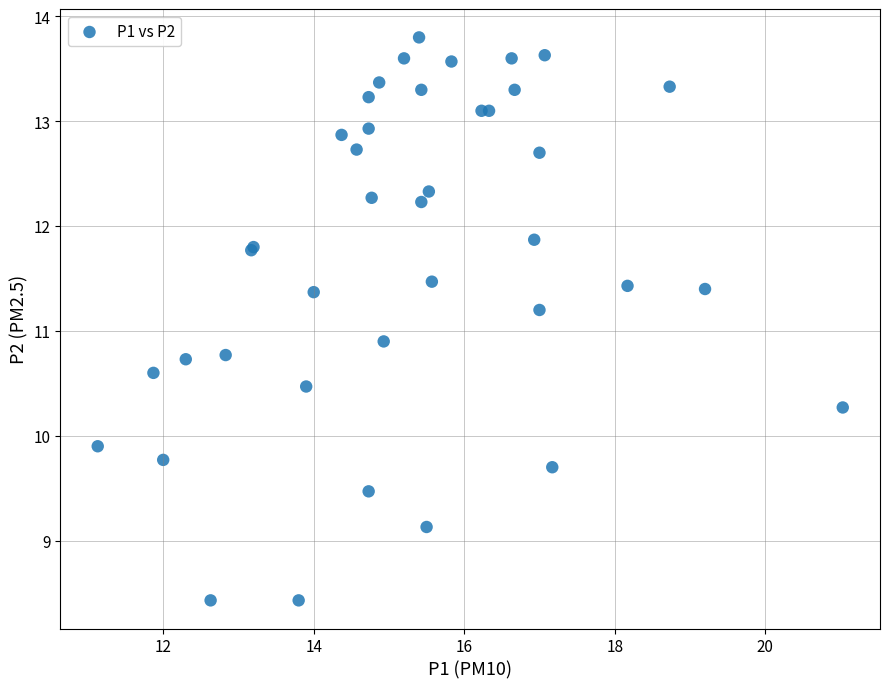

What Y value in the scatter plot is closest to 11?

10.9